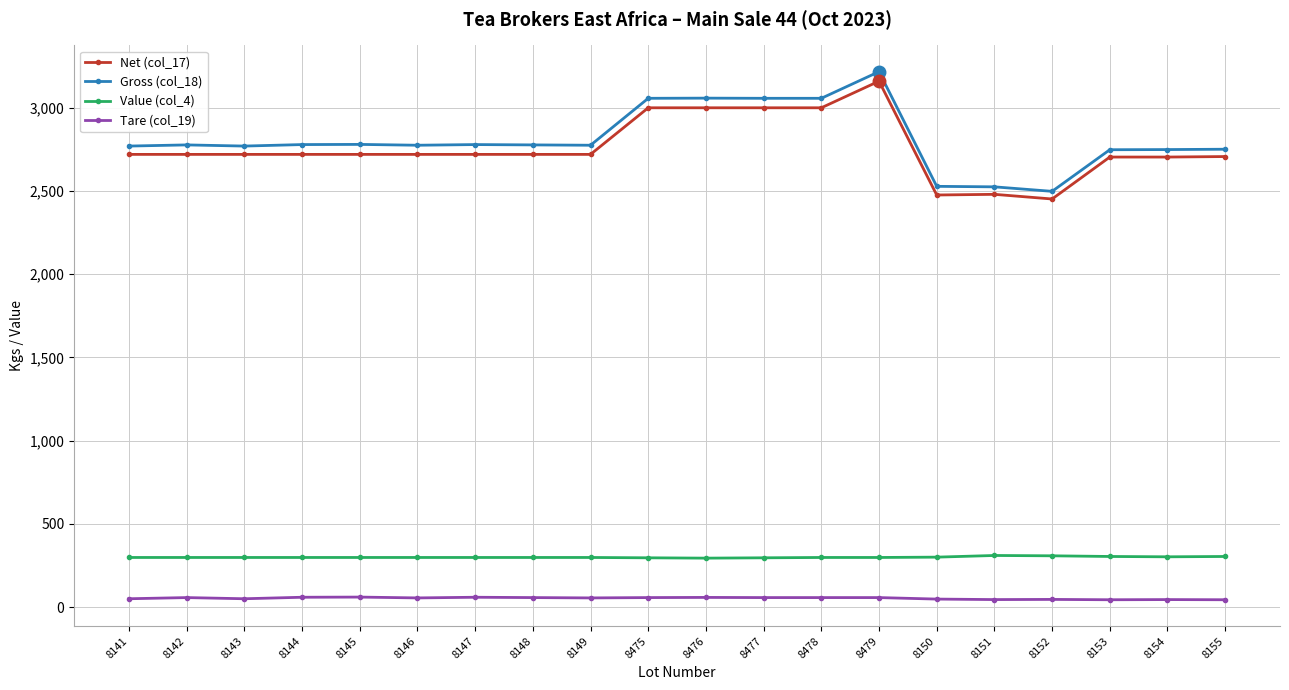

What position from the left is 8153?

18